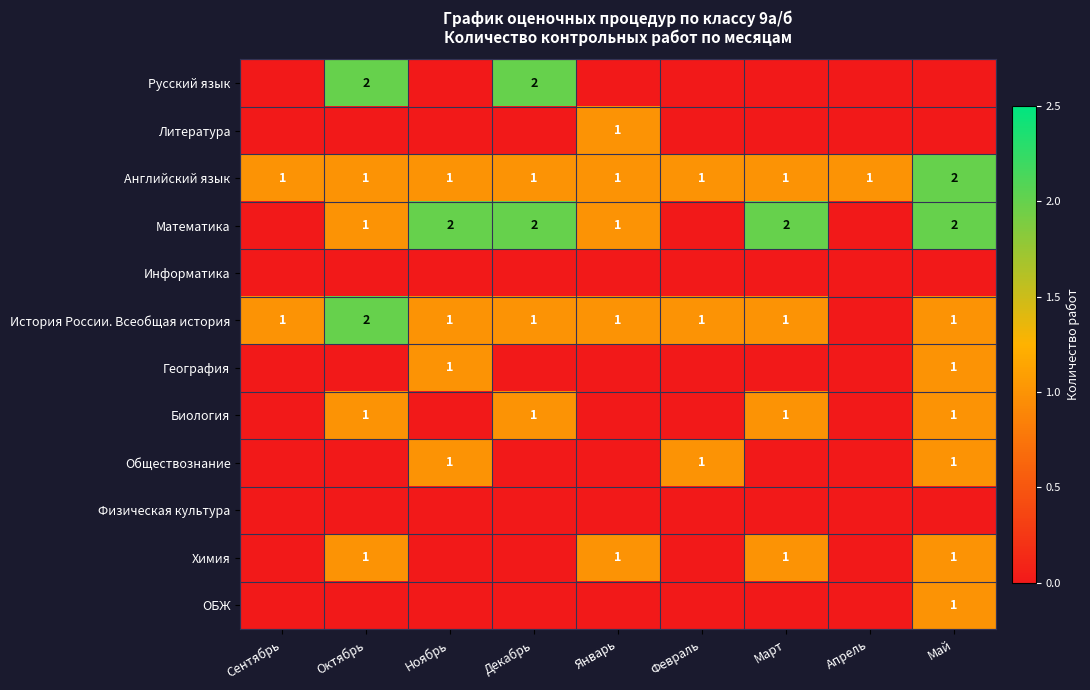

Is it true that История России. Всеобщая история equals 1 at Май?

True